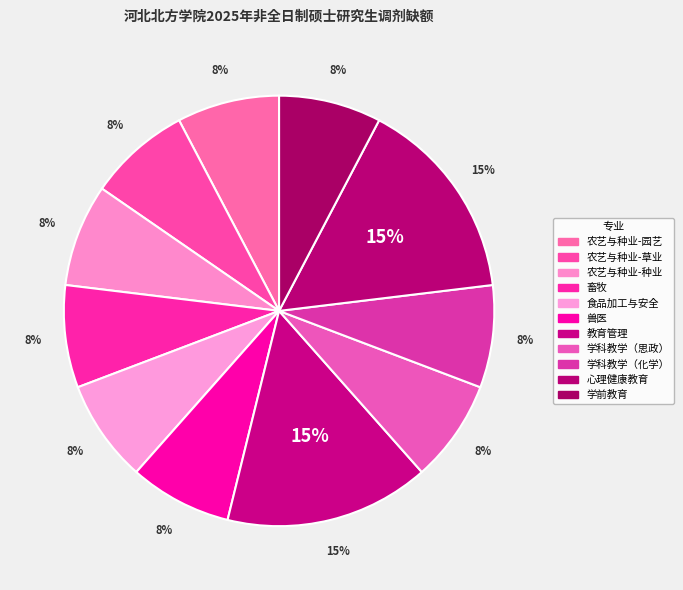

What is the total percentage of 学前教育 and 畜牧?

15.4%